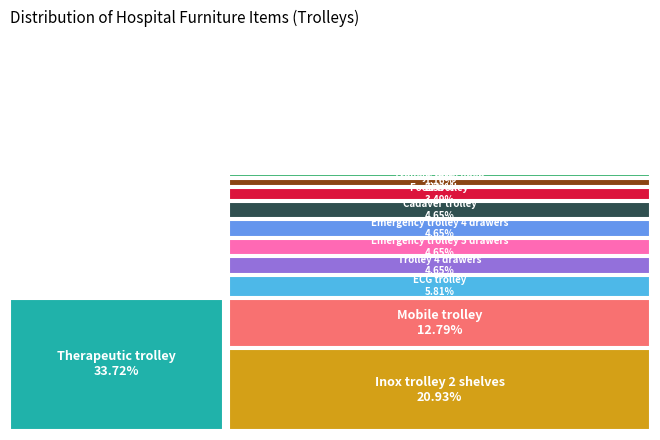

To the nearest percent, what portion does Therapeutic trolley represent?

34%